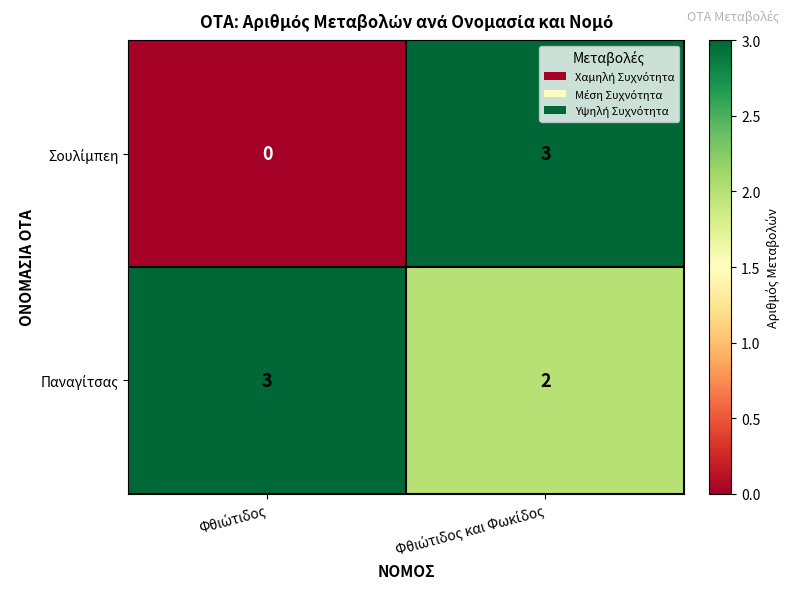

What is the maximum value shown in the chart?

3